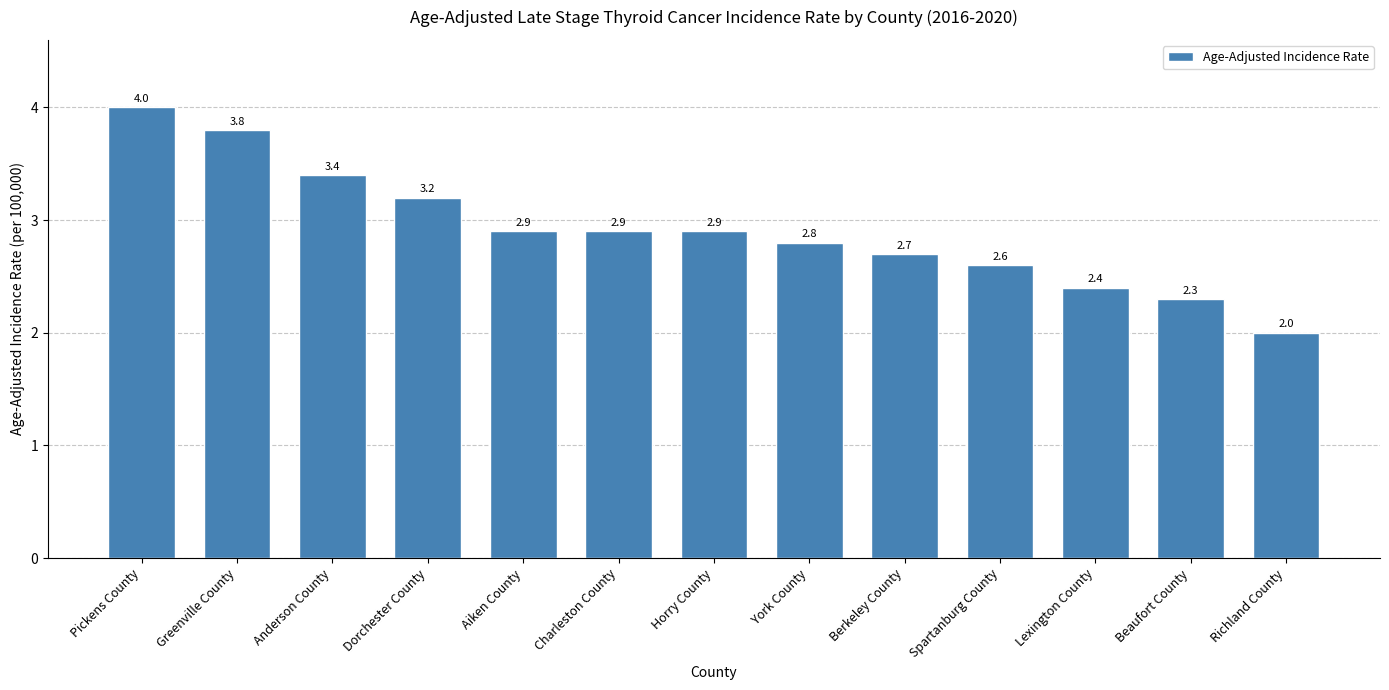

Reading right to left, extract all data points from this chart.

Richland County=2.0	Beaufort County=2.3	Lexington County=2.4	Spartanburg County=2.6	Berkeley County=2.7	York County=2.8	Horry County=2.9	Charleston County=2.9	Aiken County=2.9	Dorchester County=3.2	Anderson County=3.4	Greenville County=3.8	Pickens County=4.0